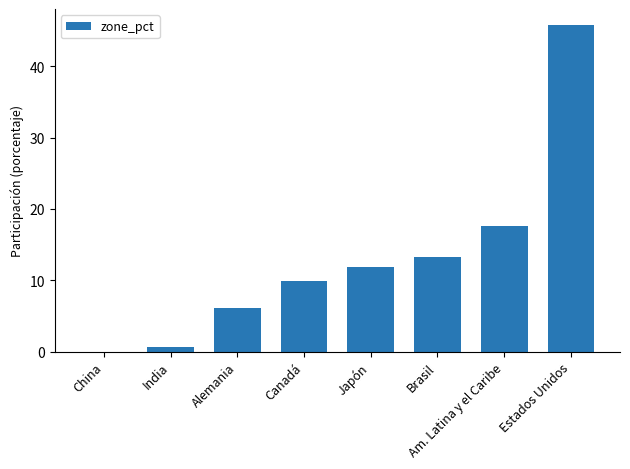

What is the sum of all values?

105.1